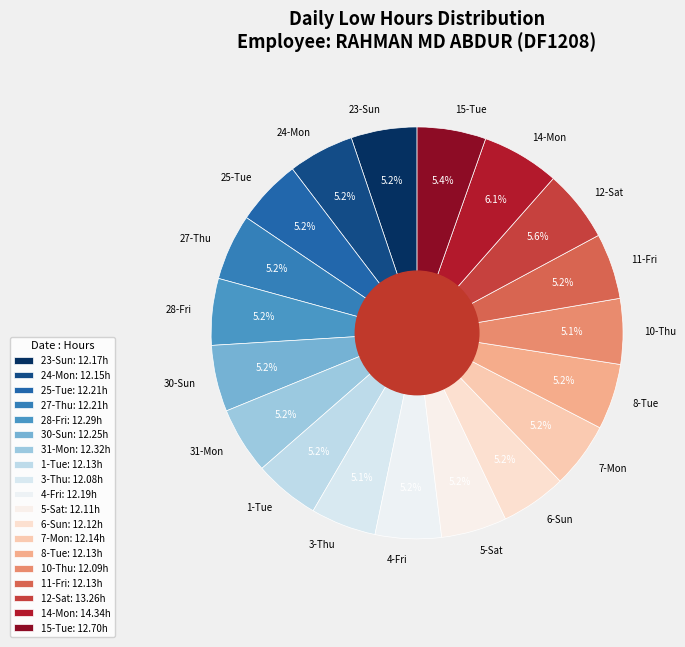

Is there a majority slice in this chart?

No